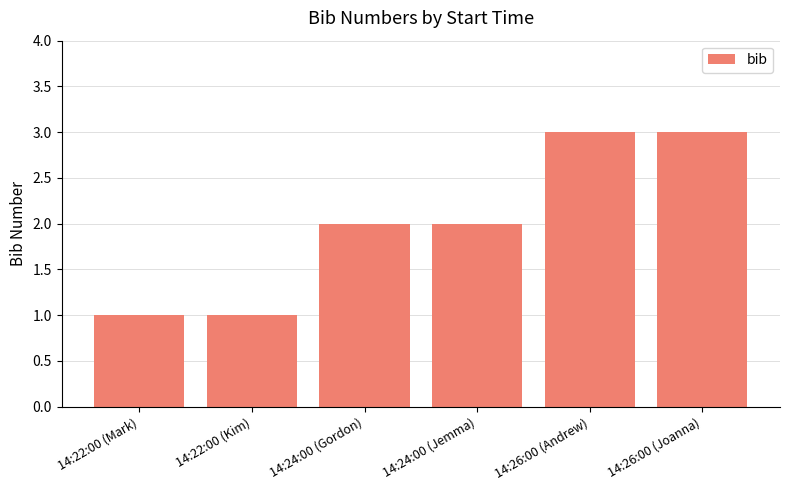

What is the difference between the values at 14:24:00 (Gordon) and 14:22:00 (Kim)?

1